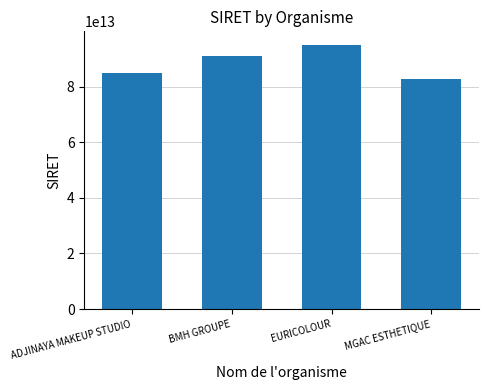

Which has a higher value, EURICOLOUR or MGAC ESTHETIQUE?

EURICOLOUR